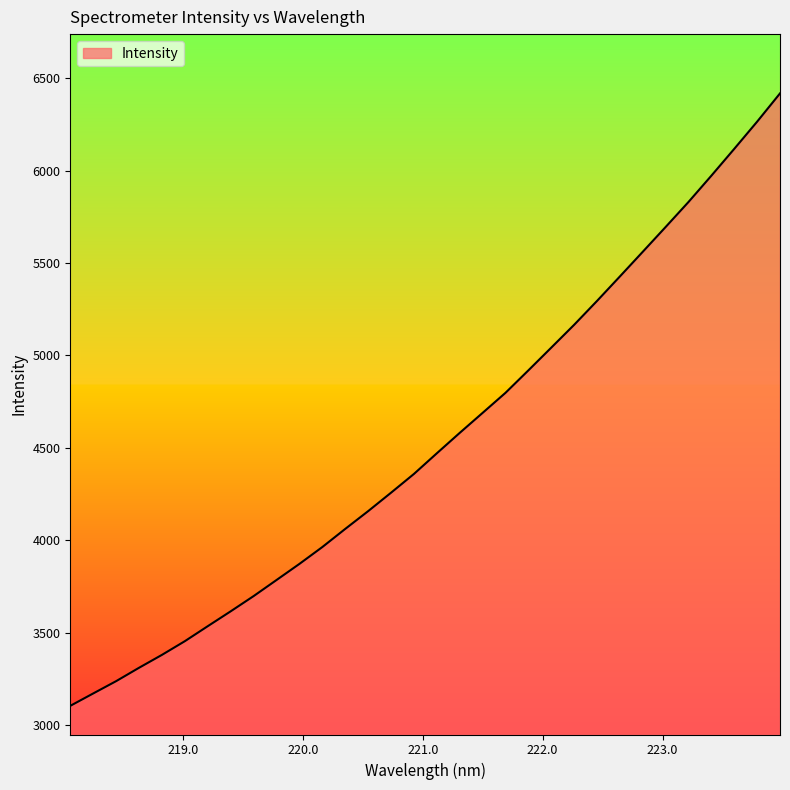

How many lines are shown in the chart?

1